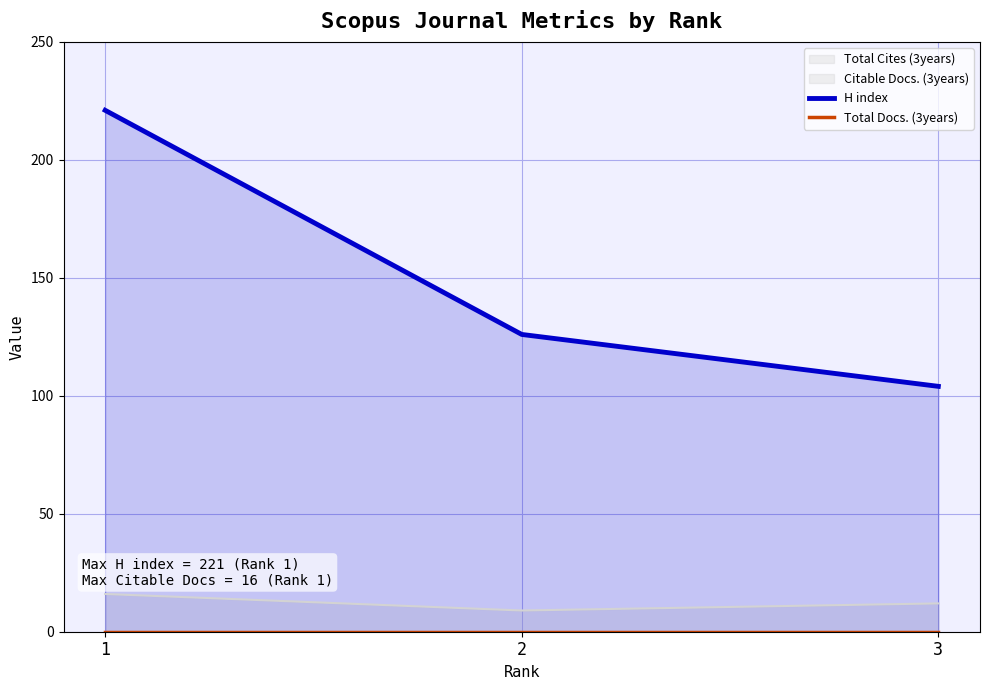

At how many categories does at least one series exceed 70?

3